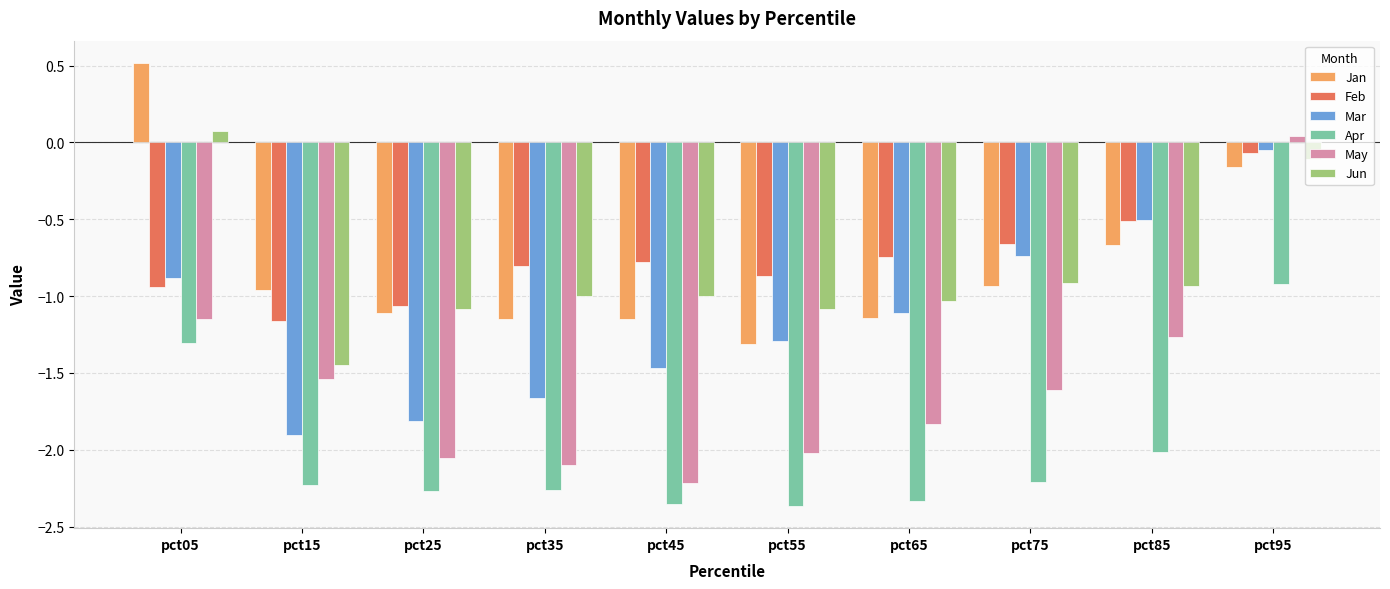

What is the difference between the second highest and minimum values in the Mar series?

1.4